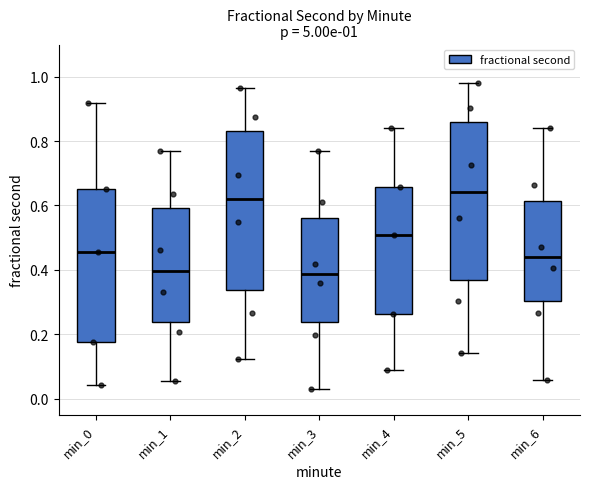

Which box has the highest median line?

min_5